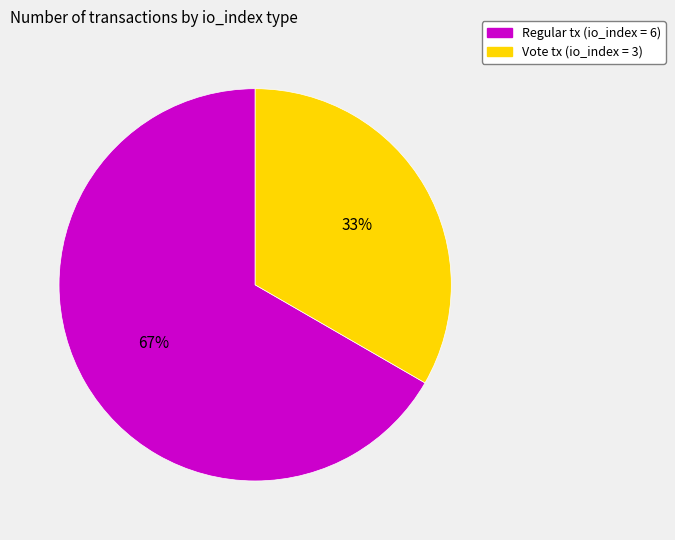

What is the majority slice?

Regular tx (io_index = 6)